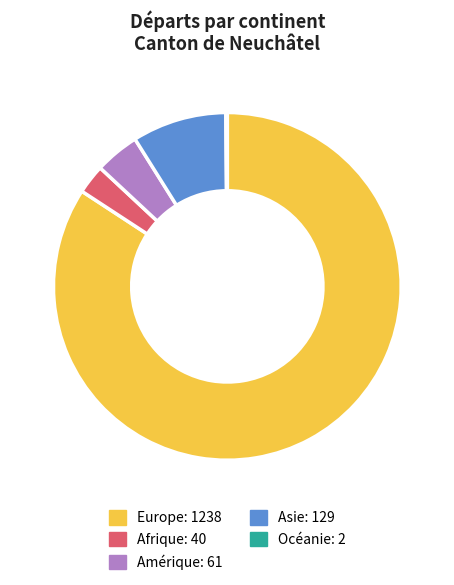

Which slice is the largest?

Europe